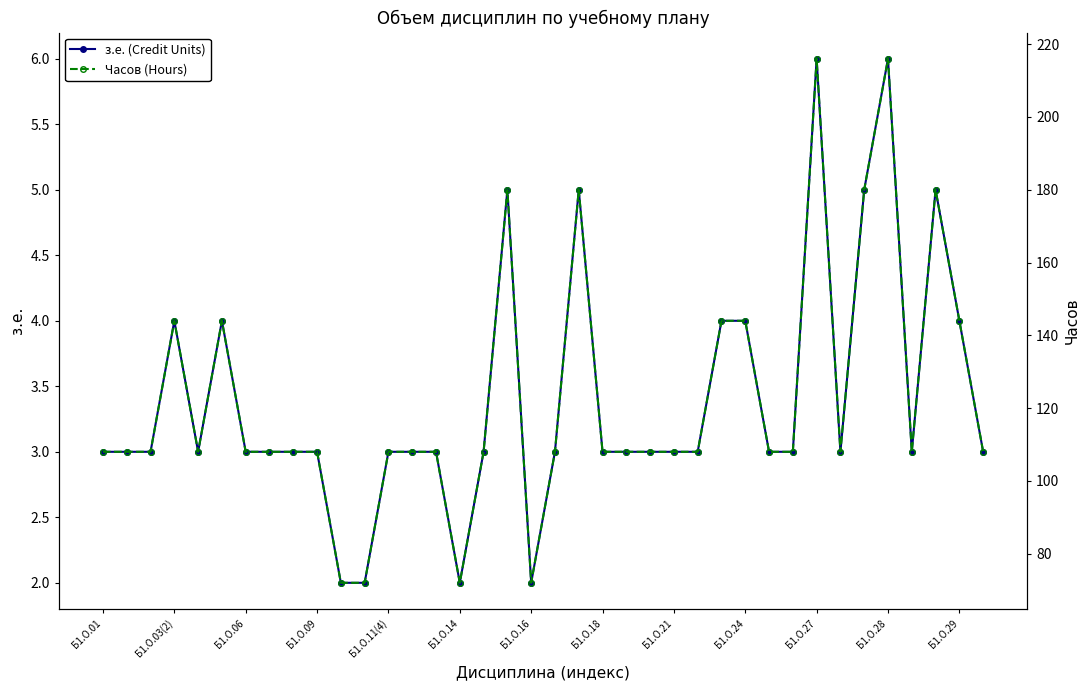

What are all the series names shown in the legend?

з.е. (Credit Units), Часов (Hours)